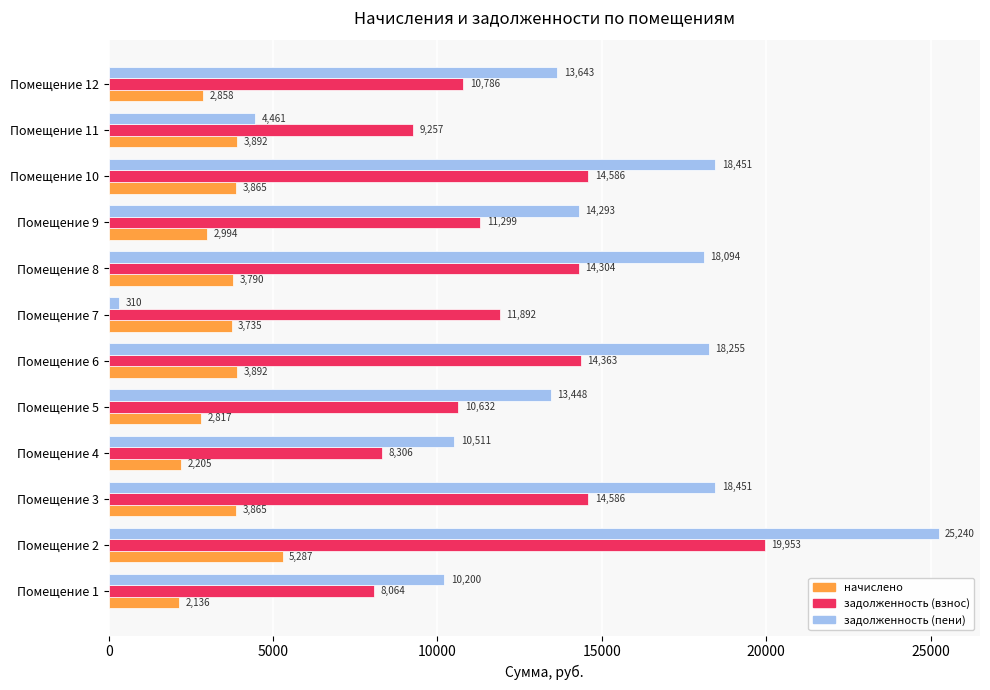

At which category is the sum across all series the highest?

Помещение 2